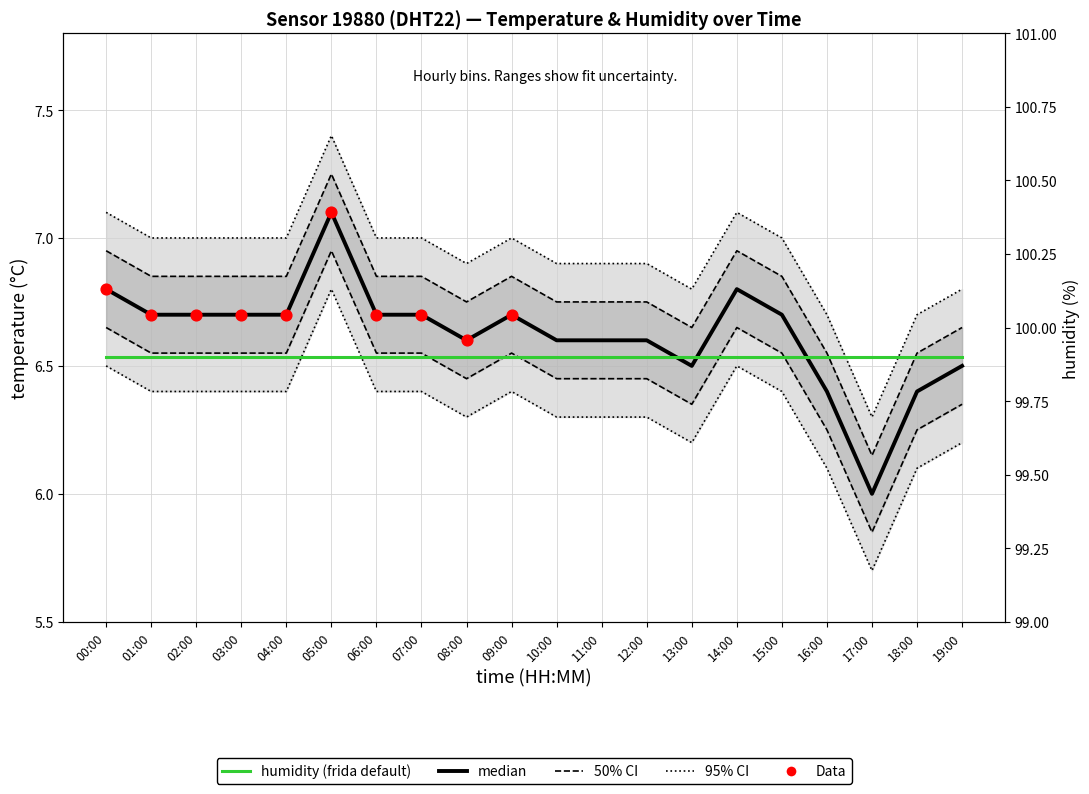

Which series reaches the maximum Y coordinate?

temperature